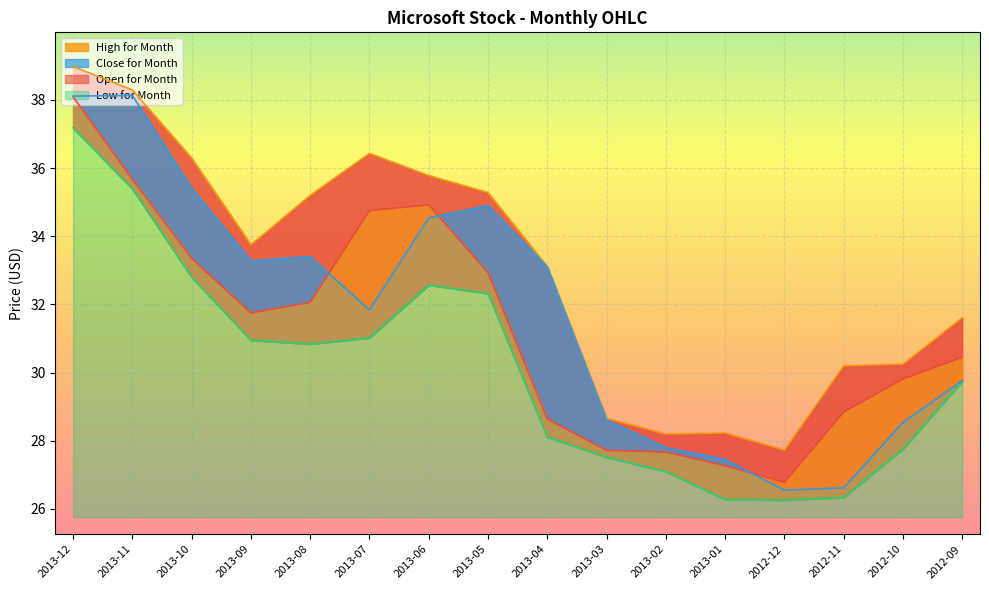

Rank the series at 2013-04 from highest to lowest value.

High for Month, Close for Month, Open for Month, Low for Month